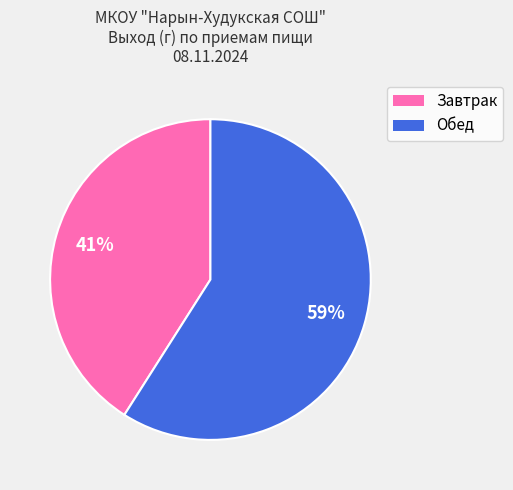

To the nearest percent, what is the difference between the Обед and Завтрак slice percentages?

18%